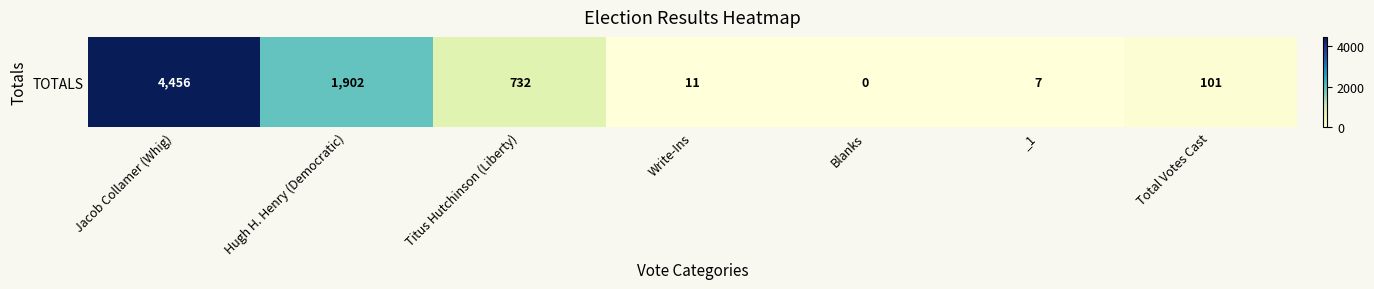

What is the greatest value displayed?

4456